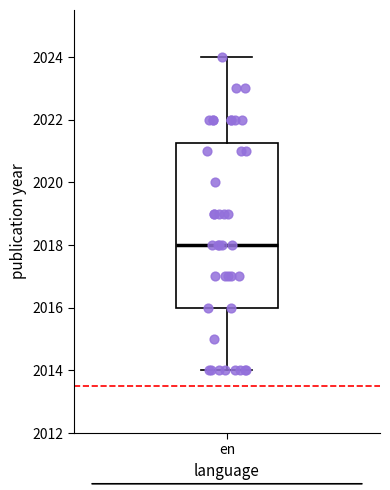

Read this box plot against the y-axis: the position of the median line, the range covered by the box, and the ends of both whiskers. The values are not printed on the chart, so give them approximately, as read against the axis.

median 2018.0, box 2016.0 to 2021.2, whiskers 2014.0 to 2024.0